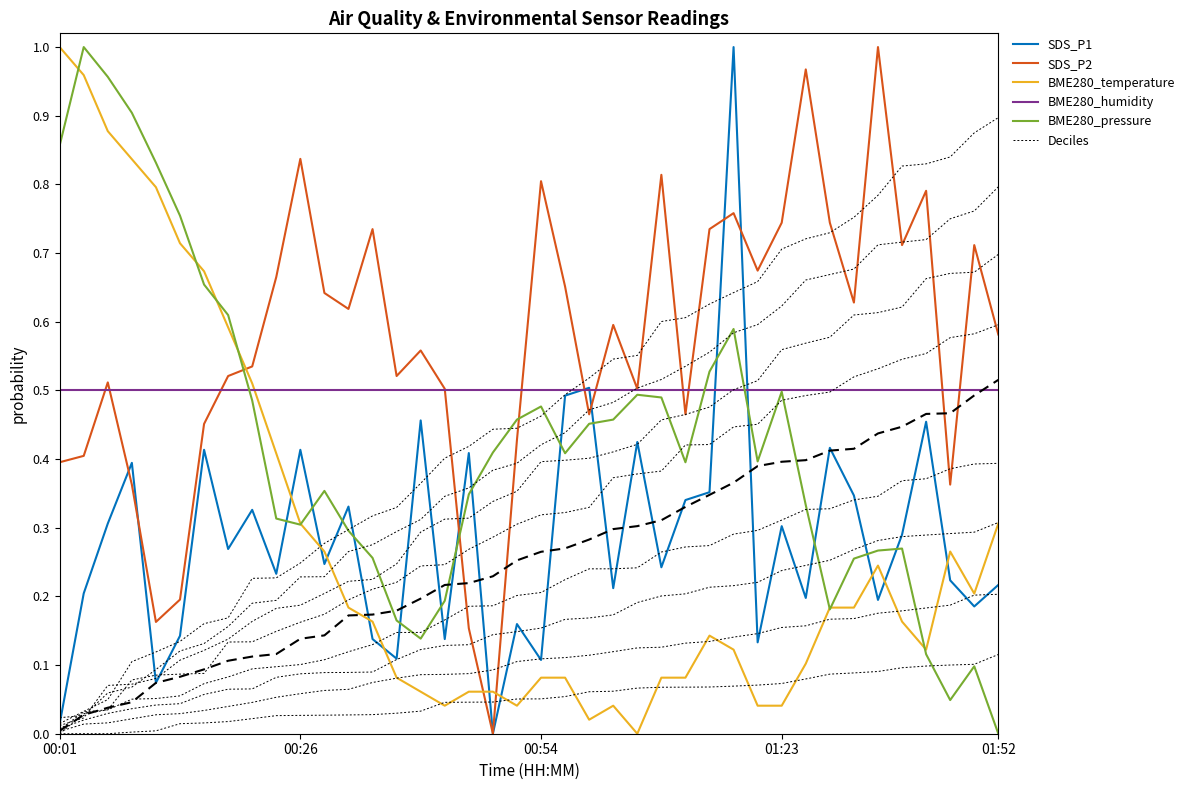

What value does the BME280_humidity series have at 32?

0.5